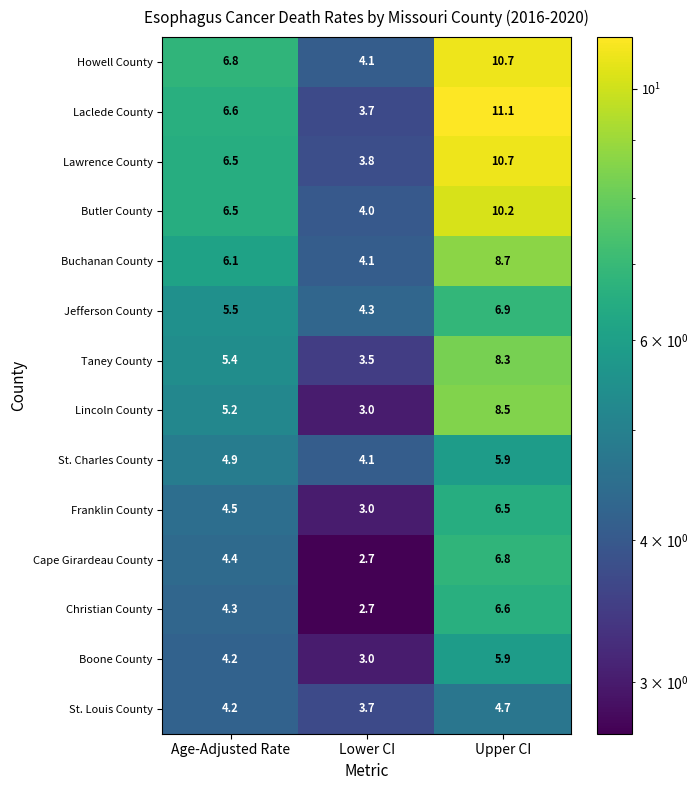

The Jefferson County series shows 8.5 at Age-Adjusted Rate. True or false?

False